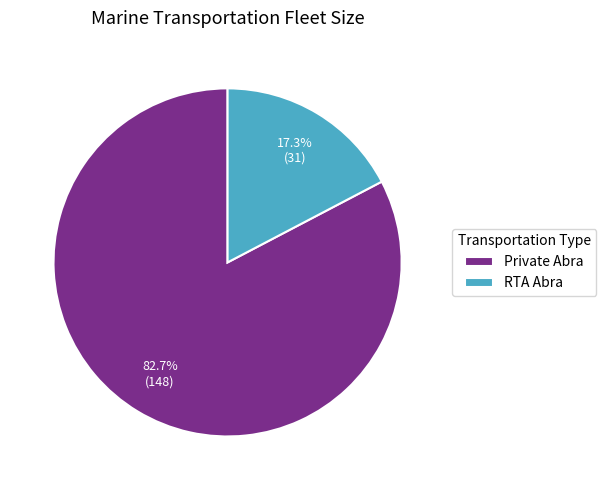

What is the majority slice?

Private Abra